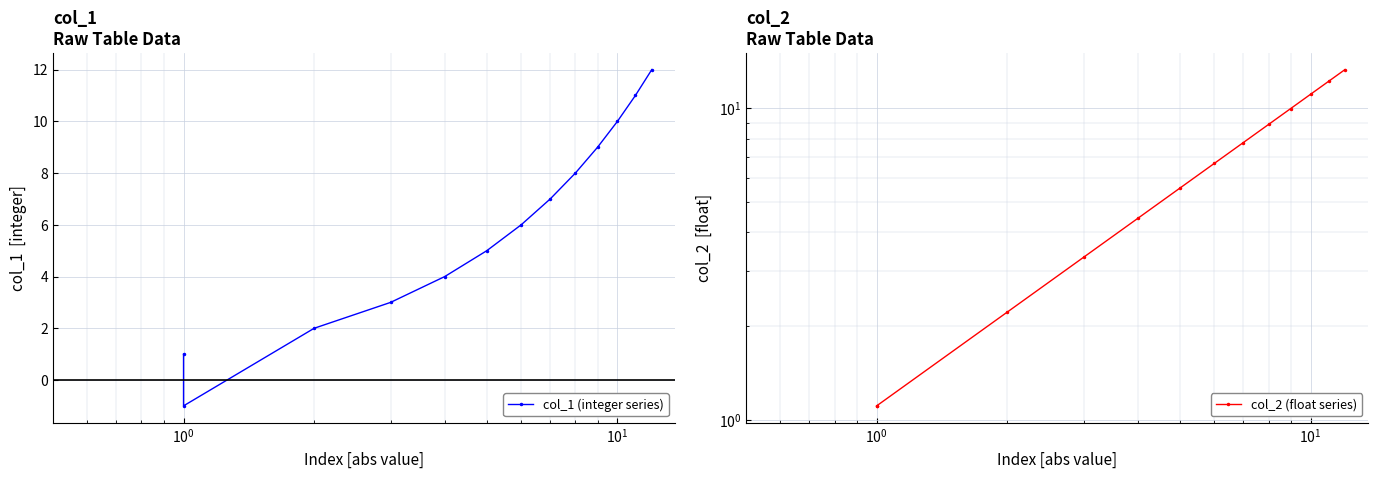

Is it true that col_1 (integer series) equals 7.0 at 7?

True